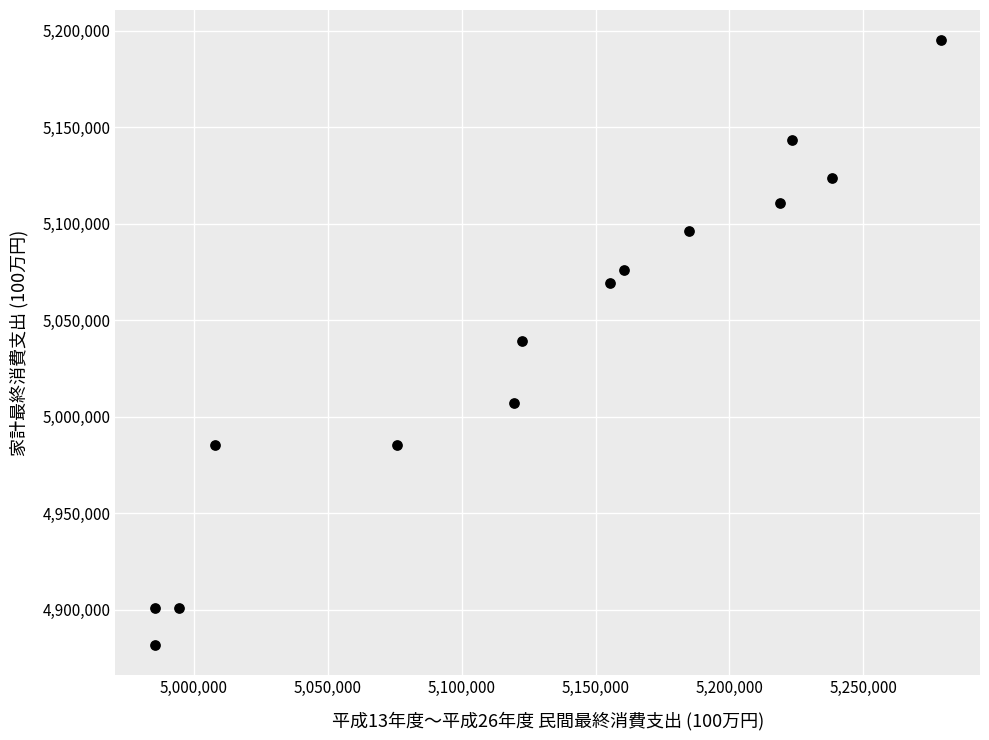

What is the range of Y values (max minus min)?

313525